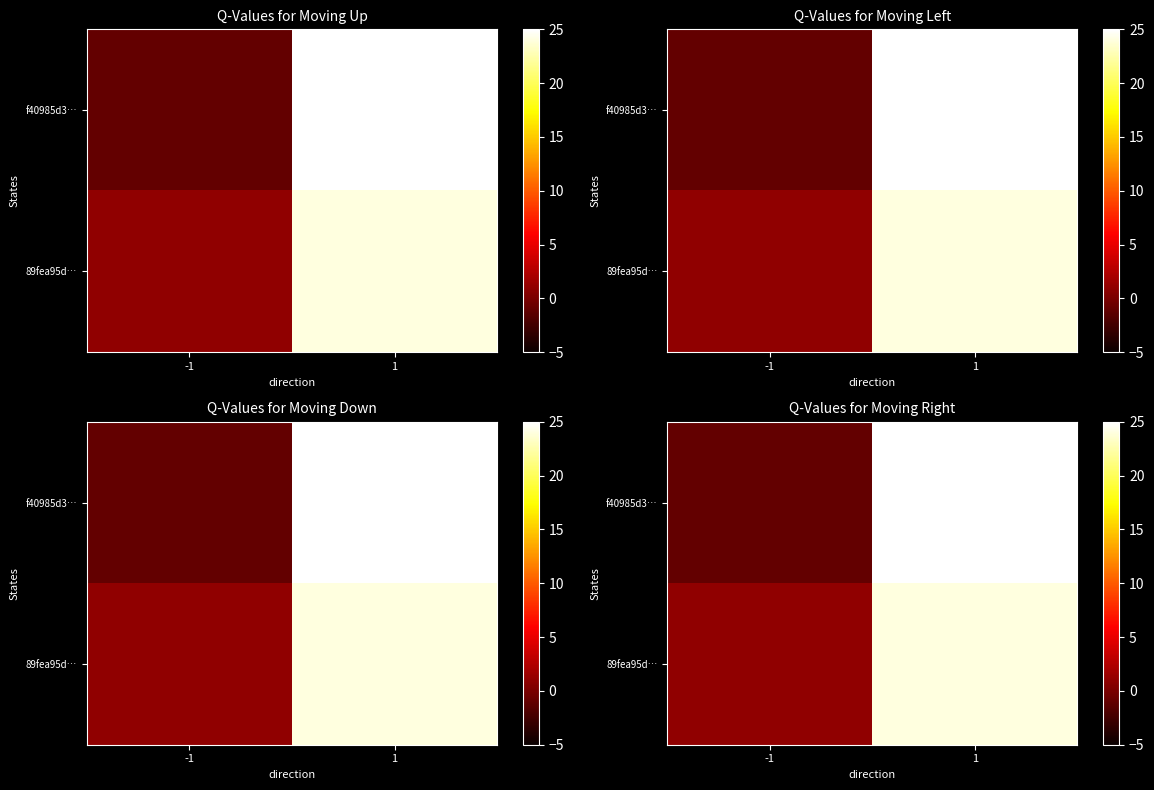

How many data points in f40985d3… are less than 798?

1